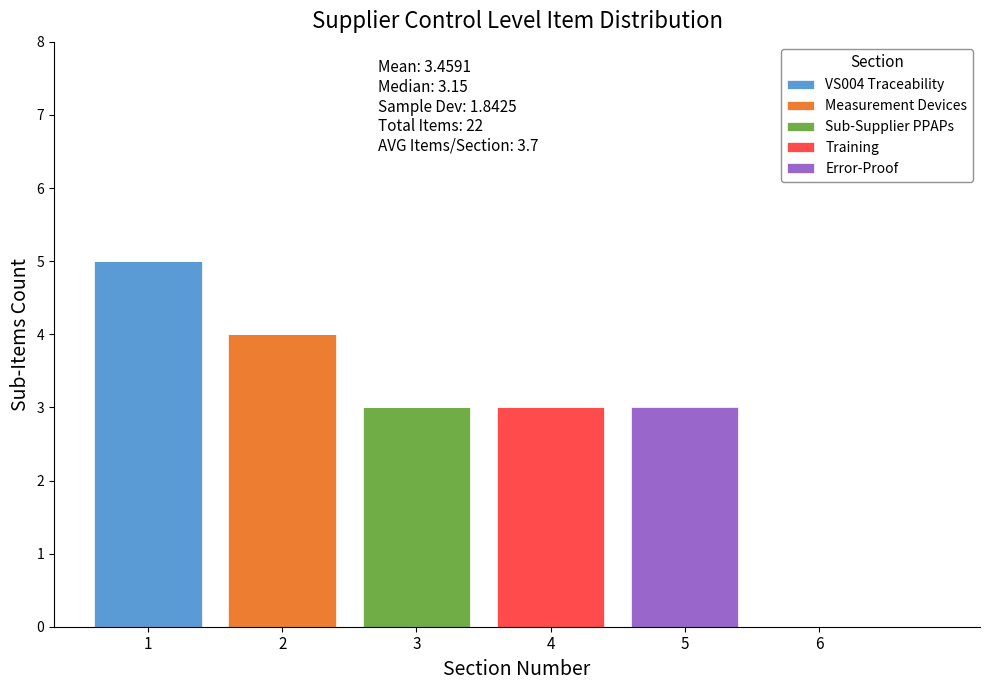

Reading right to left, transcribe the values for VS004 Traceability.

6=0	5=0	4=0	3=0	2=0	1=5